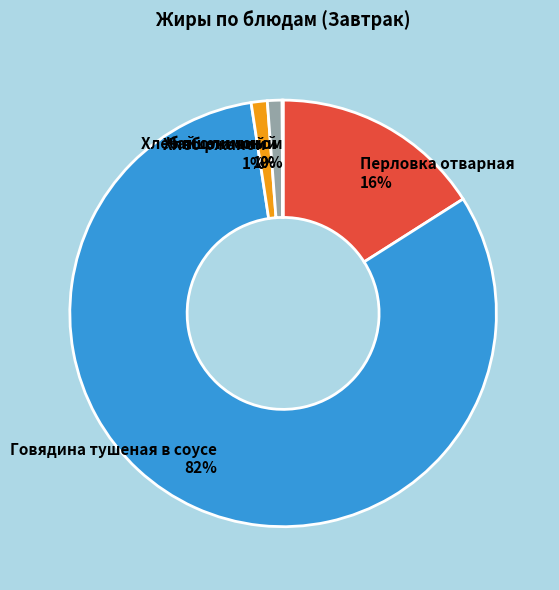

Which category accounts for the majority?

Говядина тушеная в соусе